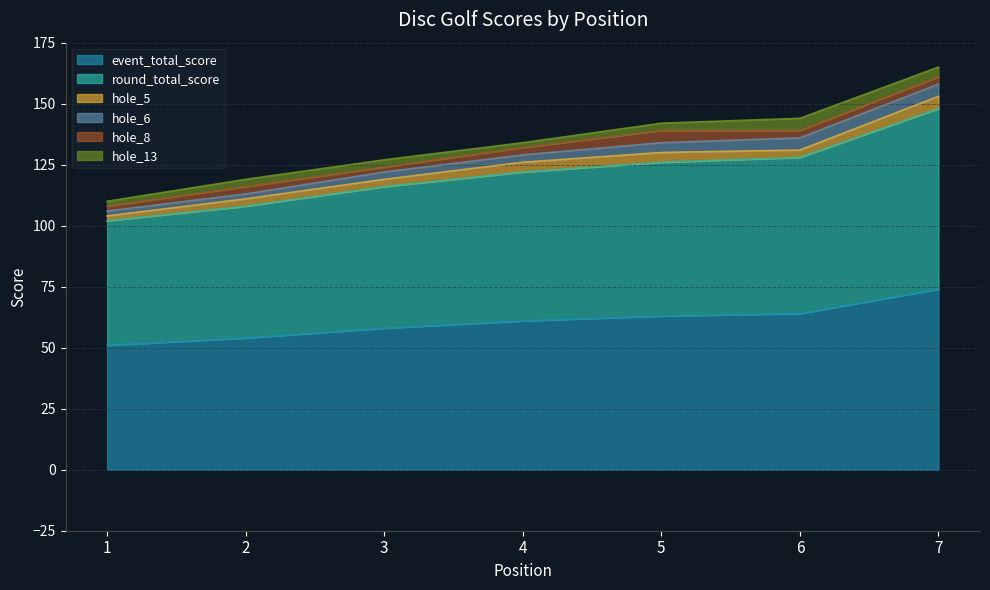

What are all the series names shown in the legend?

event_total_score, round_total_score, hole_5, hole_6, hole_8, hole_13